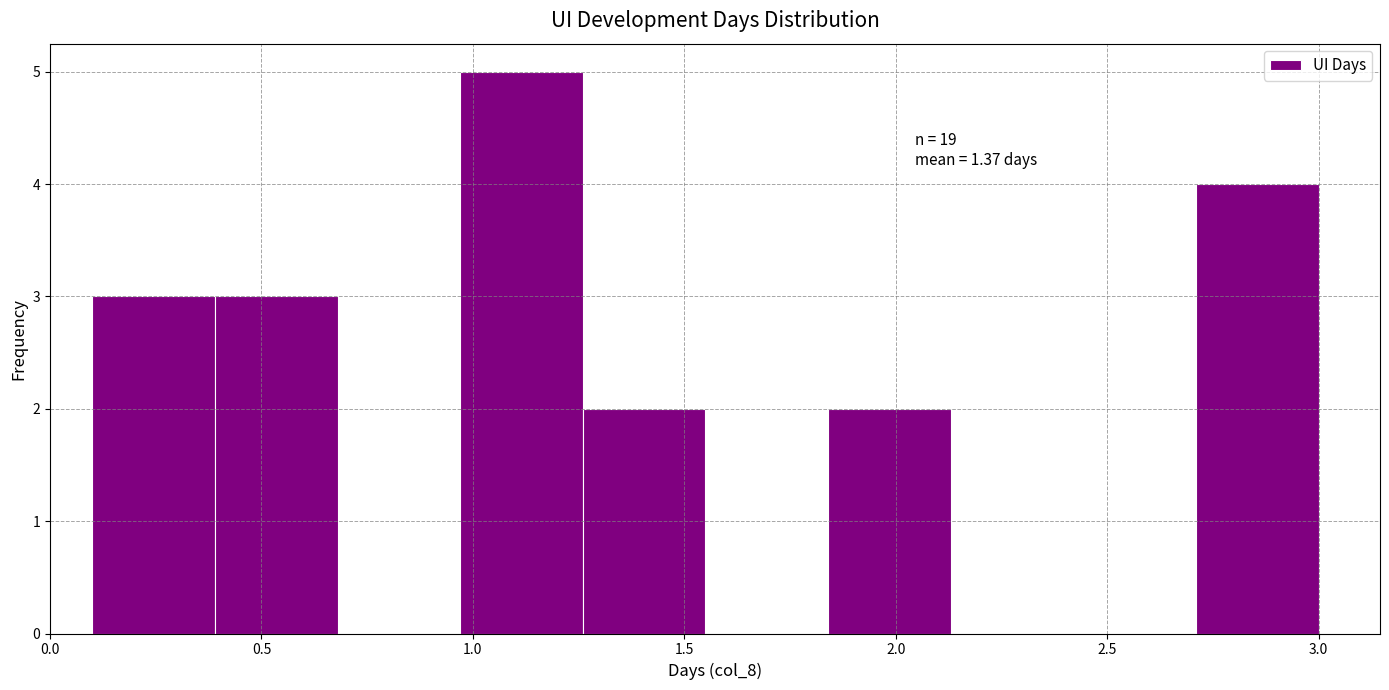

Which range on the x-axis has the tallest bar?

0.97 to 1.26